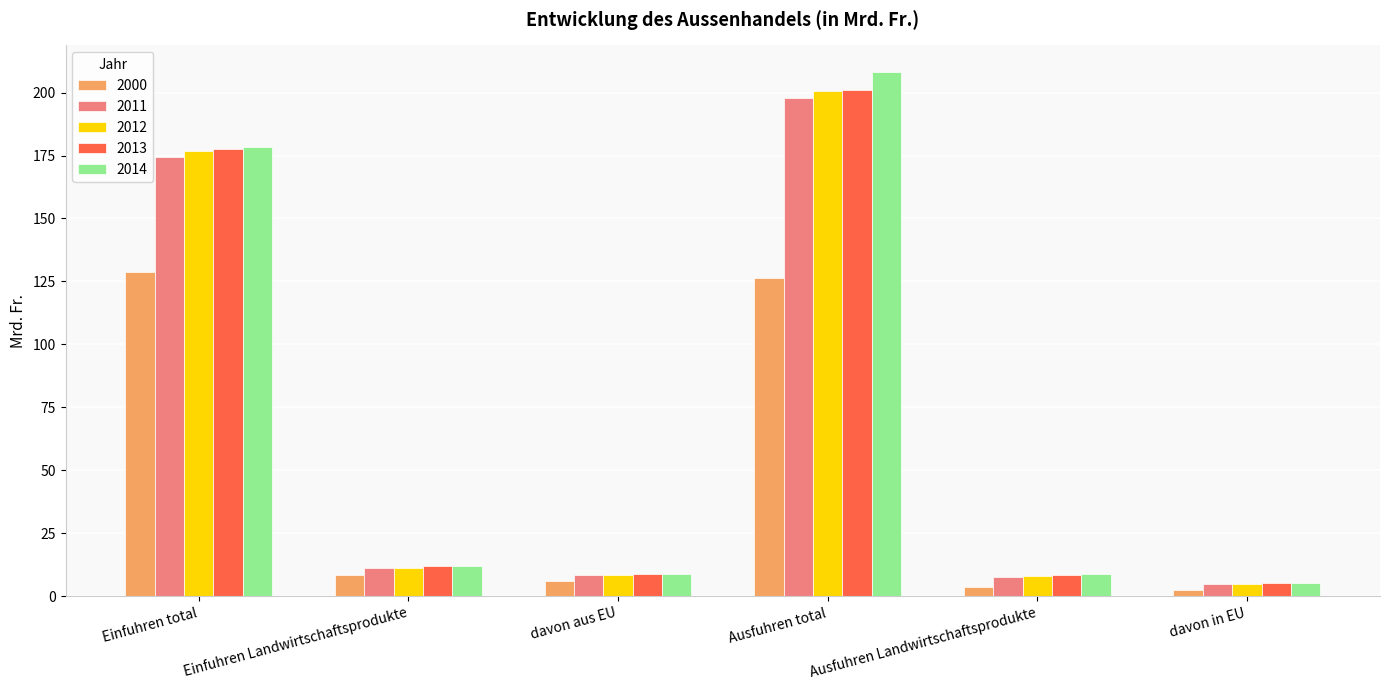

What is the approximate value of 2014 at Einfuhren total?

178.3